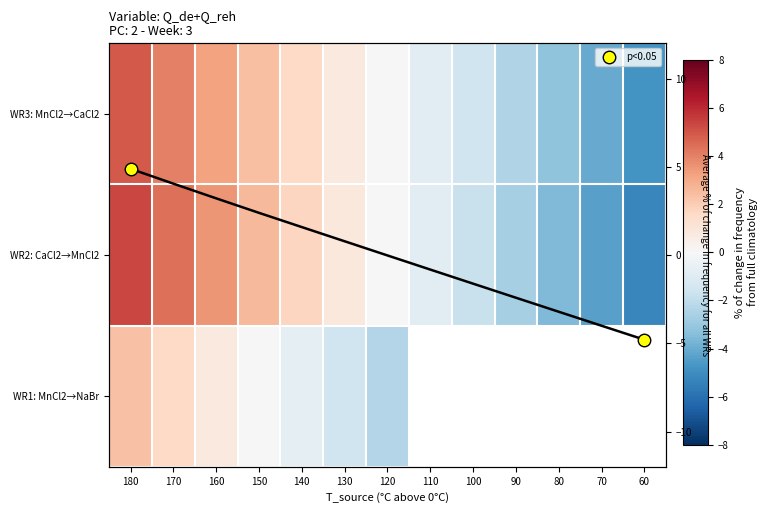

How many distinct data groups are displayed?

3